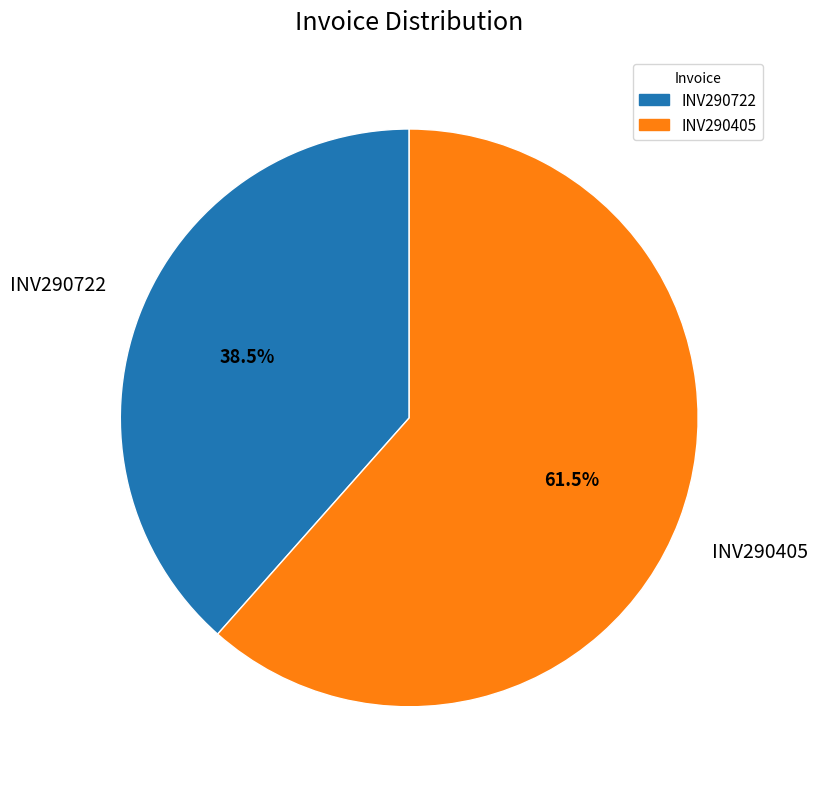

To the nearest percent, what is the difference between the INV290722 and INV290405 slice percentages?

23%